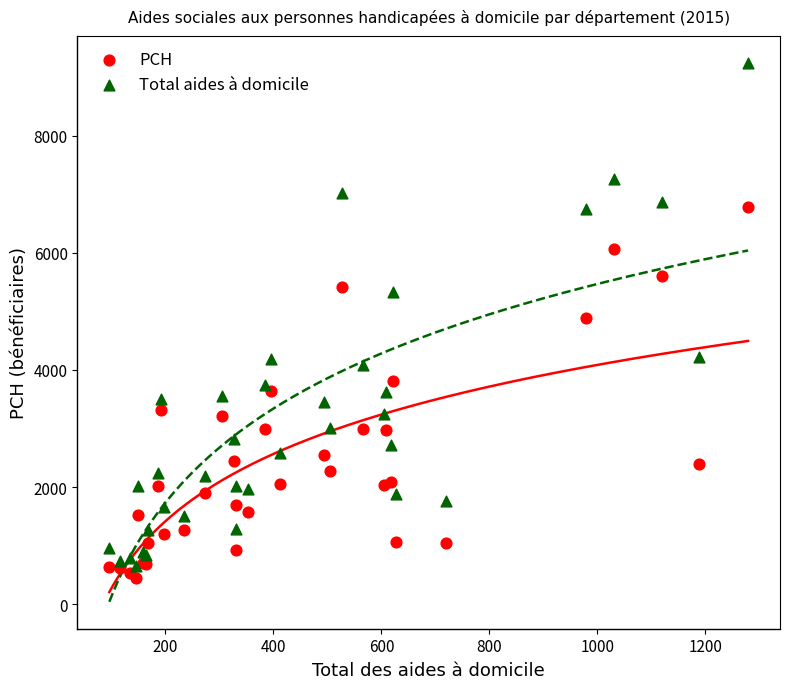

What are all the series names shown in the legend?

PCH, Total aides à domicile